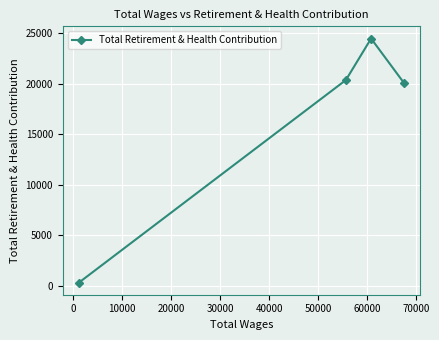

What is the maximum value shown in the chart?

24472